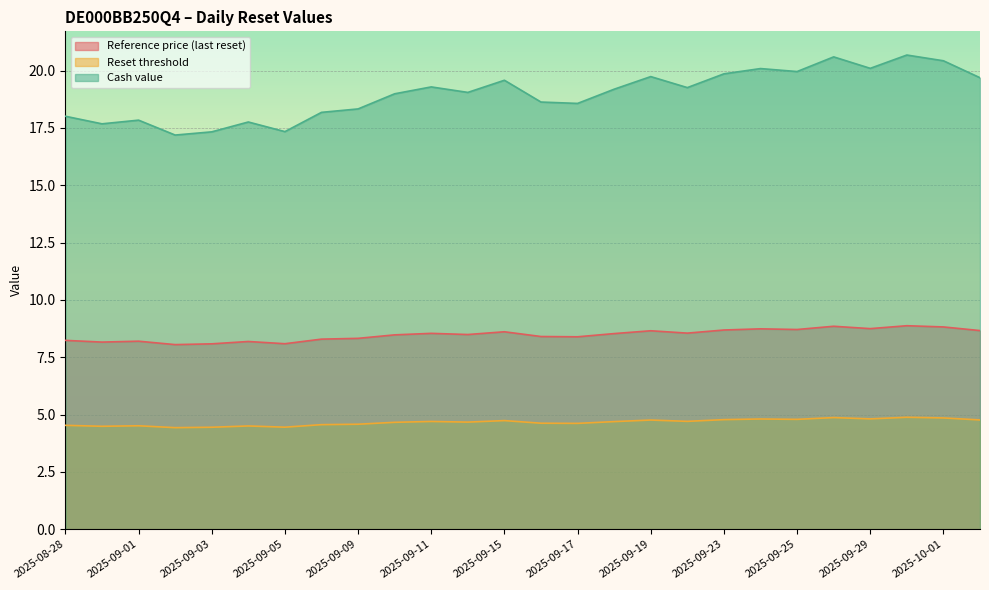

What is the spread (max minus min) of values at 2025-08-29?

13.2